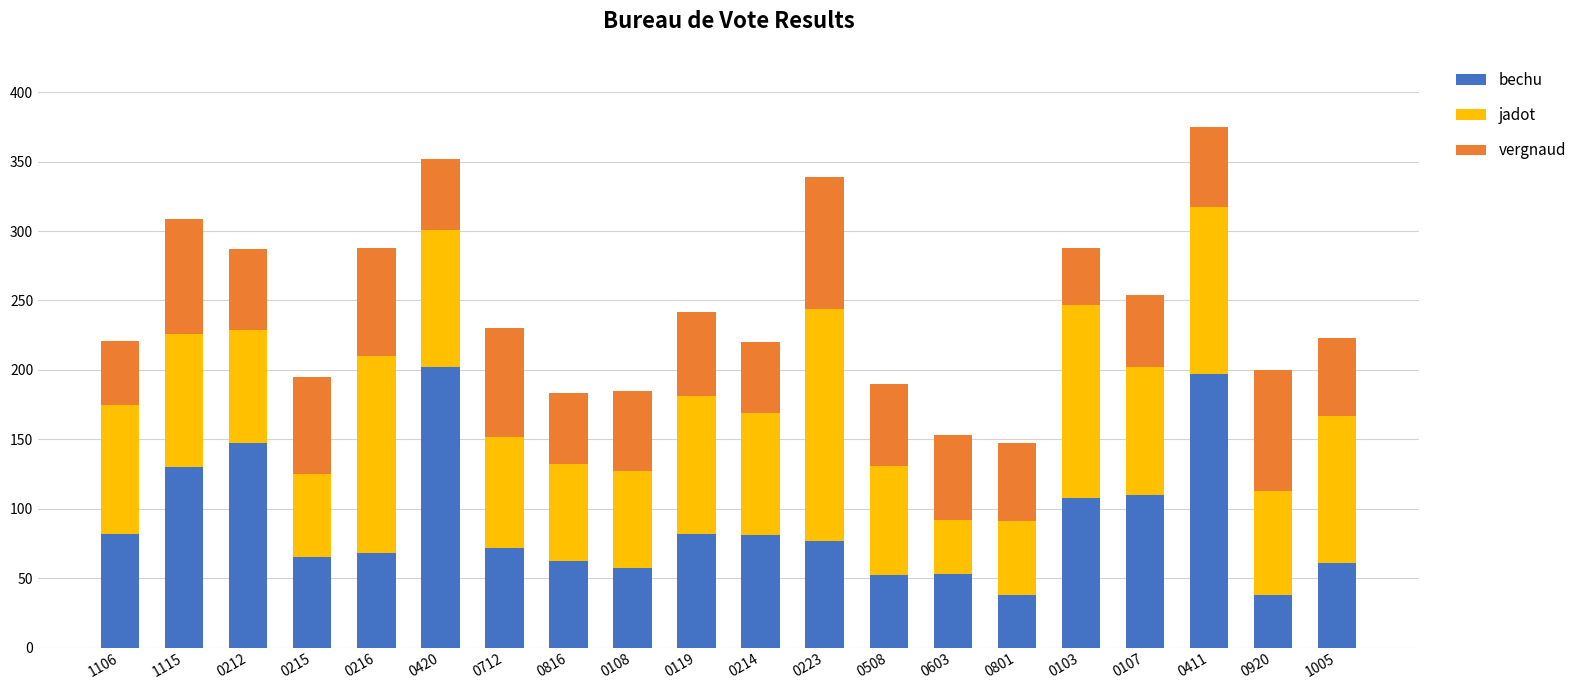

Count the number of data series in this chart.

3